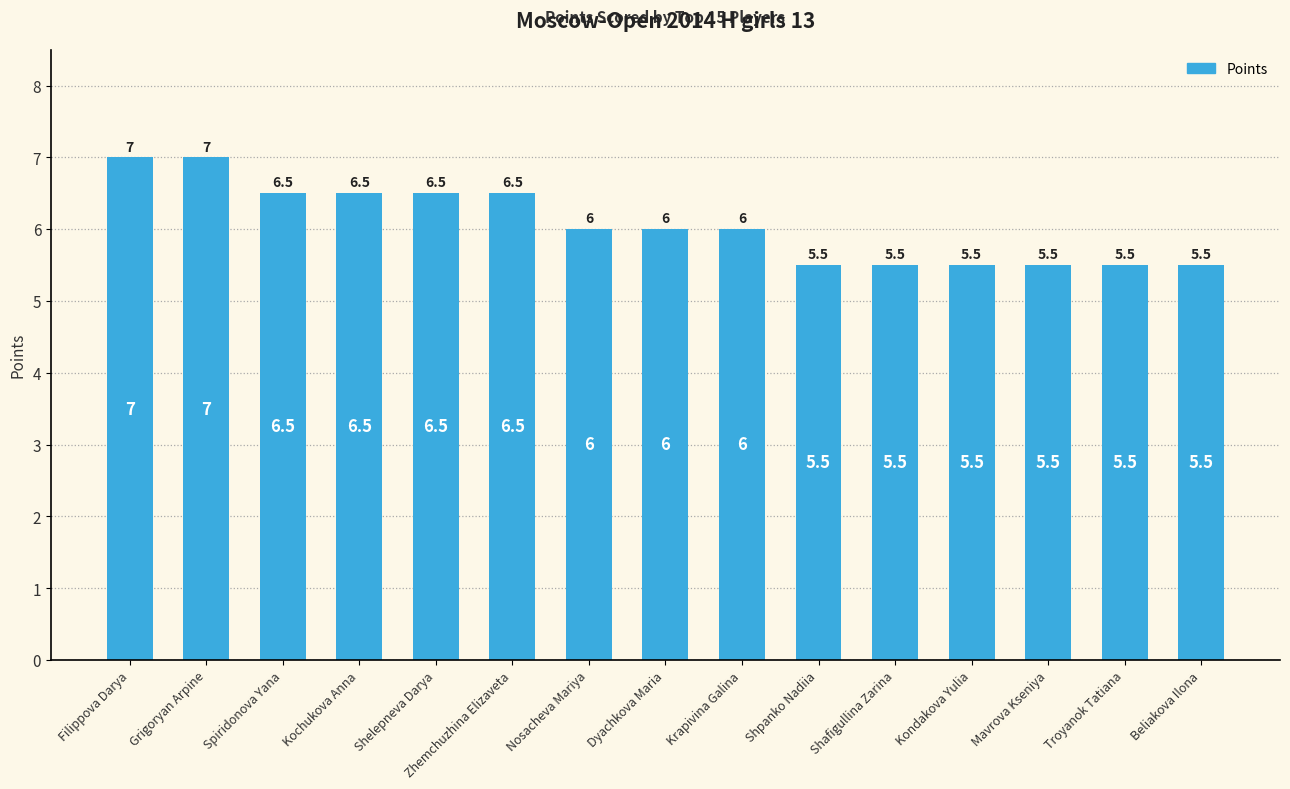

Count the number of categories in the chart.

15